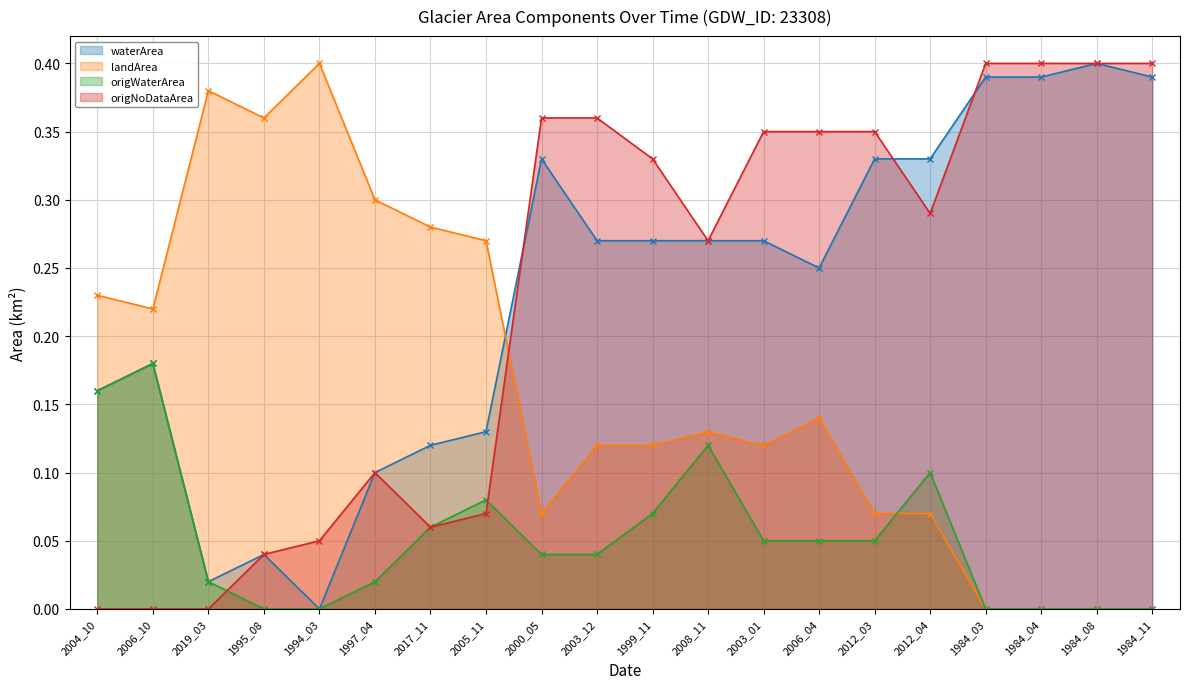

Between 1997_04 and 2012_04, which is larger?

2012_04